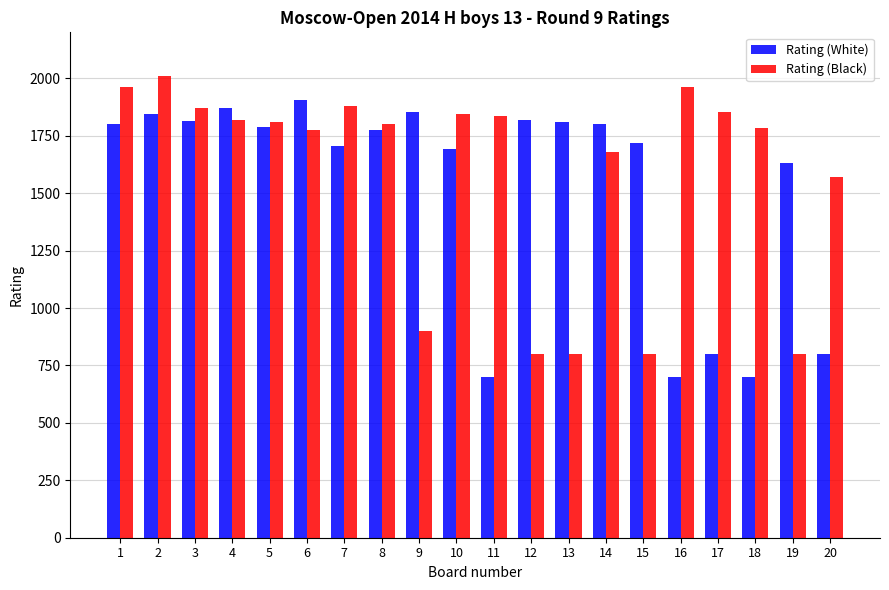

List the series in order of their overall mean, highest first.

Rating (Black), Rating (White)